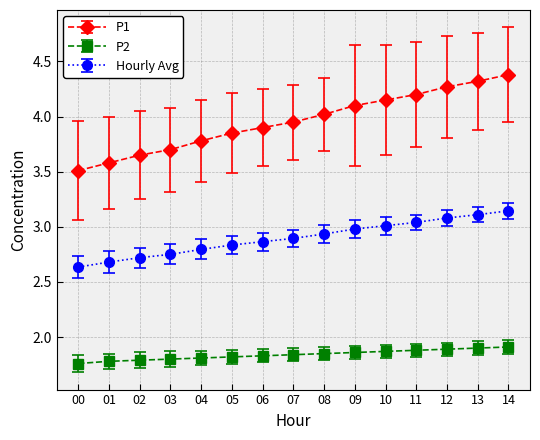

Is it true that P1 equals 2.3 at 02?

False